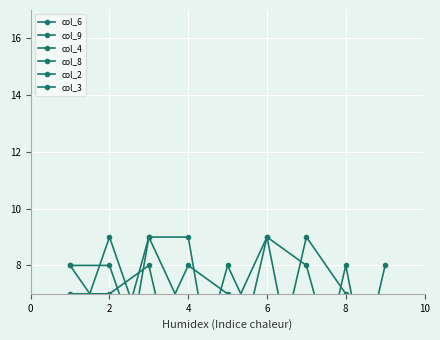

Reading right to left, what are all the values shown in this chart?

col_6: 1	8	2	4	7	8	5	9	5
col_9: 8	2	3	6	1	9	9	4	4
col_4: 6	5	2	9	3	1	4	8	8
col_8: 4	6	5	5	8	3	5	6	8
col_2: 2	7	9	3	4	6	9	1	3
col_3: 5	3	8	9	6	2	8	7	7